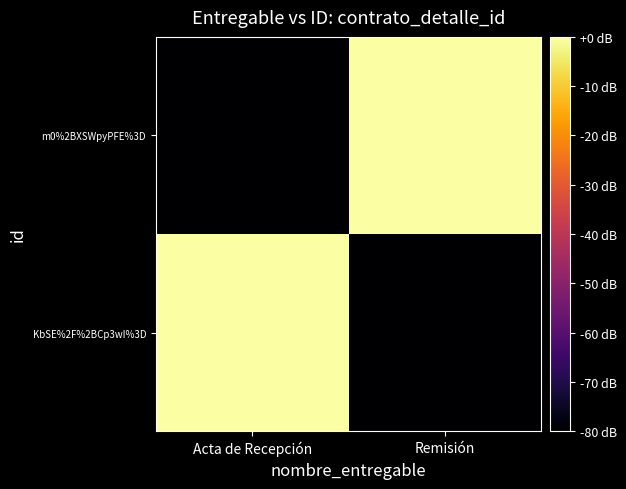

What is the total value across all series at Remisión?

-80.0